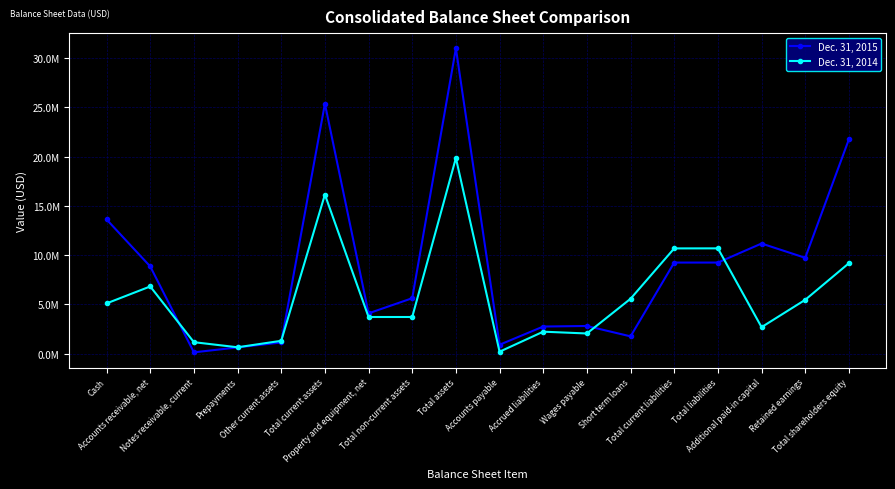

True or false: Dec. 31, 2014 and Dec. 31, 2015 cross at least once.

True